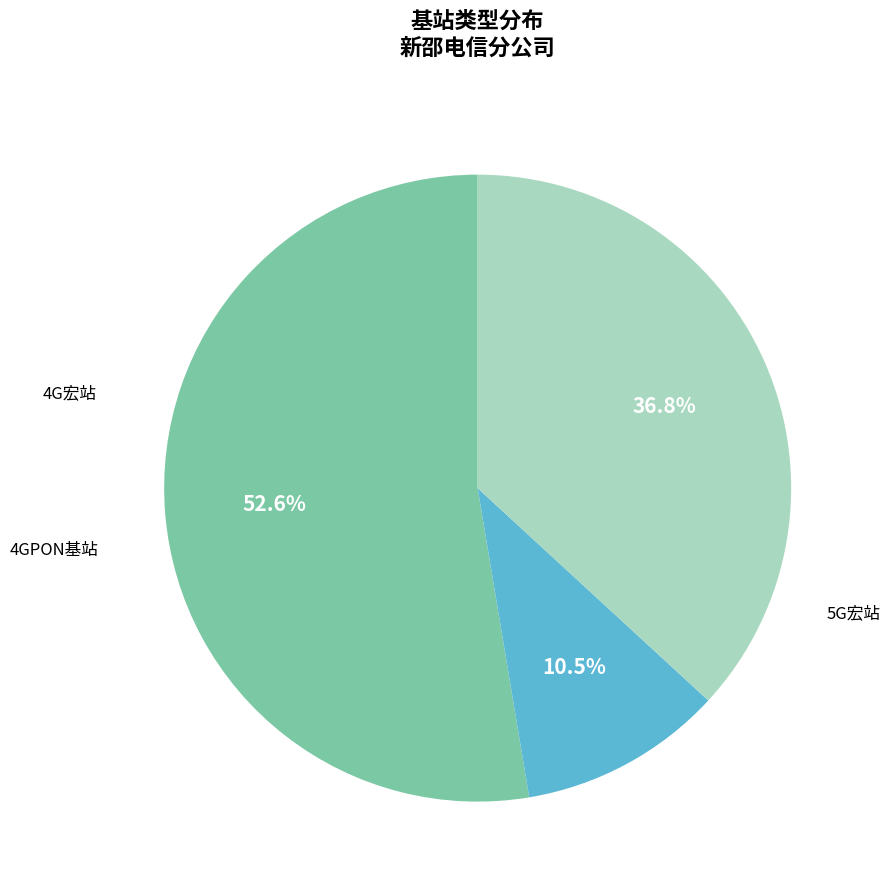

How many slices are in this pie chart?

3